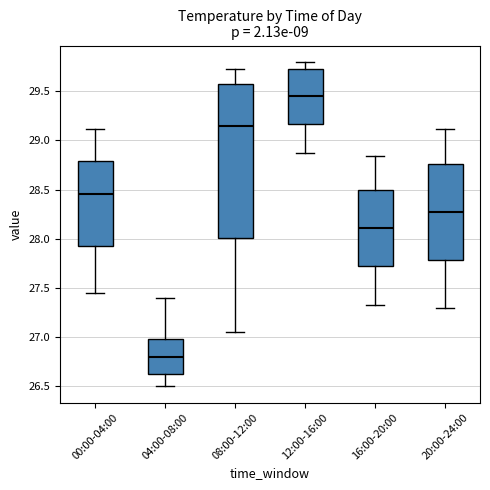

Comparing the boxes themselves (not the whiskers), which one is the tallest?

08:00-12:00